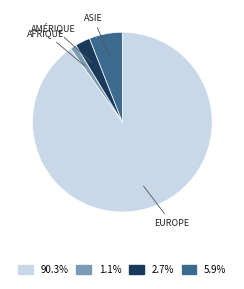

Is there a majority slice in this chart?

Yes